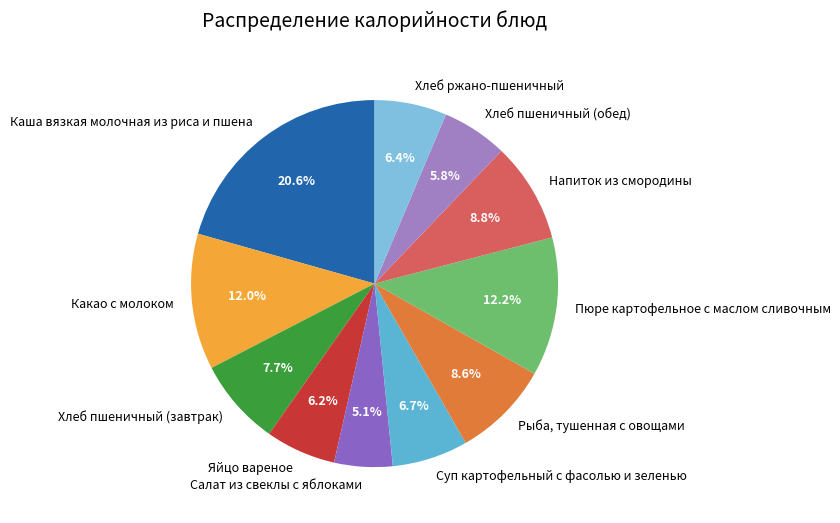

Between Хлеб ржано-пшеничный and Каша вязкая молочная из риса и пшена, which is larger?

Каша вязкая молочная из риса и пшена